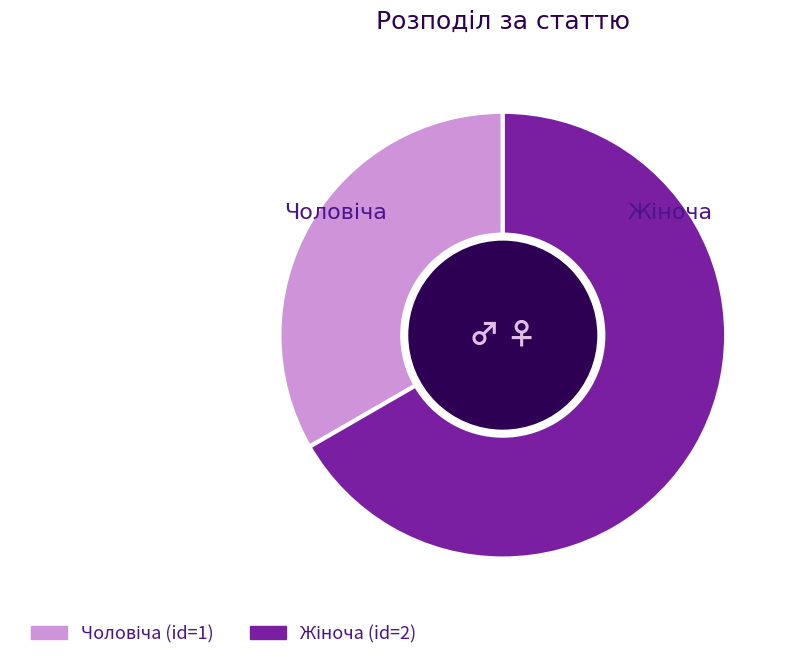

Does any single category account for the majority?

Yes